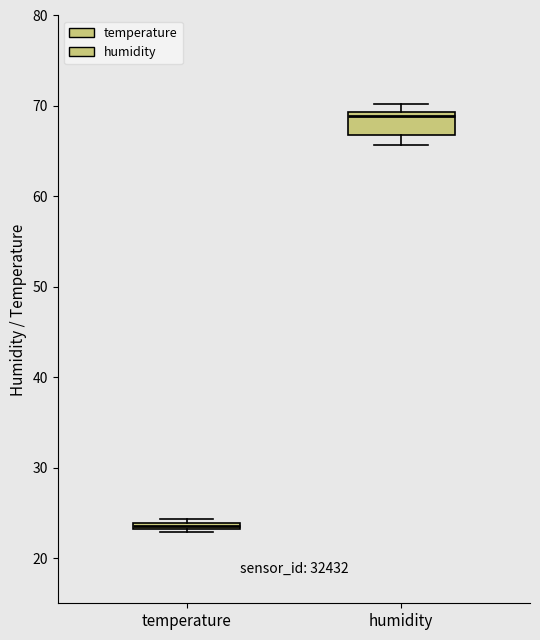

Where is the lower edge of the box for humidity on the y-axis? The values are not printed on the chart, so give them approximately, as read against the axis.

67